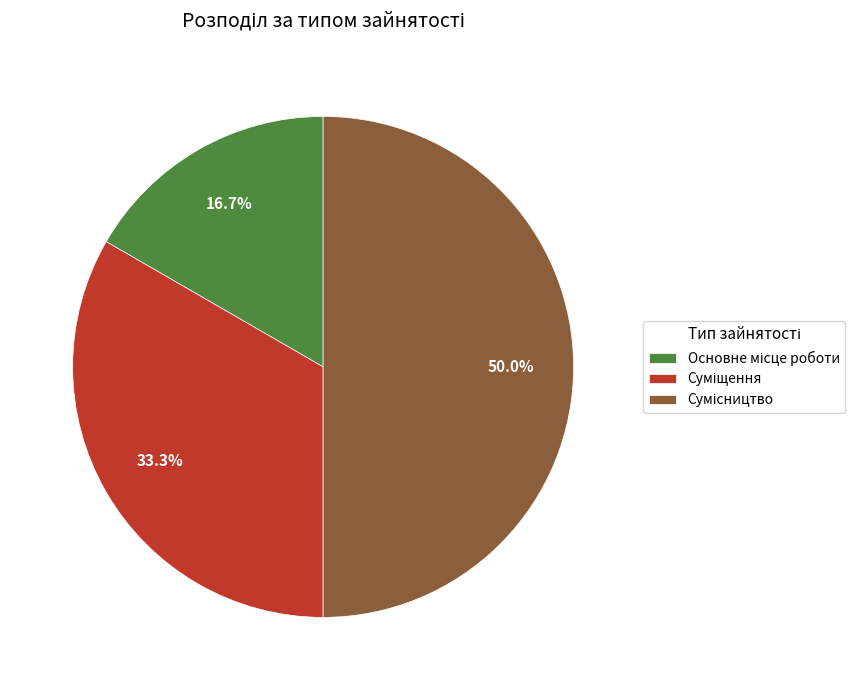

Between Сумісництво and Основне місце роботи, which is larger?

Сумісництво